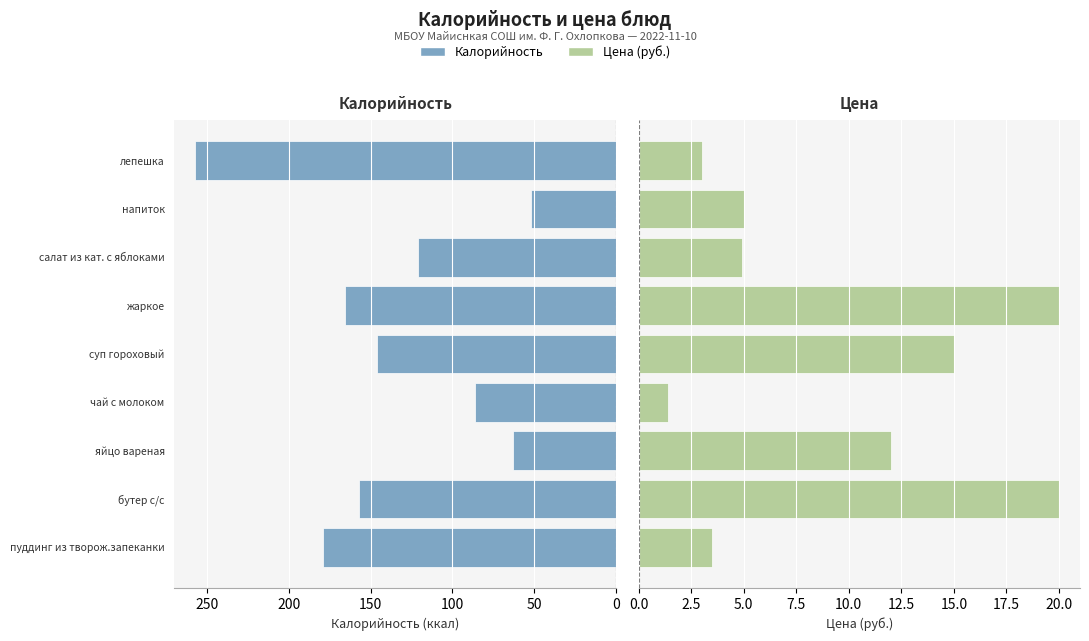

Reading left to right, extract all data points from this chart.

Калорийность: 179.2	157.0	63.0	86.0	146.0	165.6	121.0	52.0	257.3
Цена: 3.5	20.0	12.0	1.4	15.0	20.0	4.9	5.0	3.0